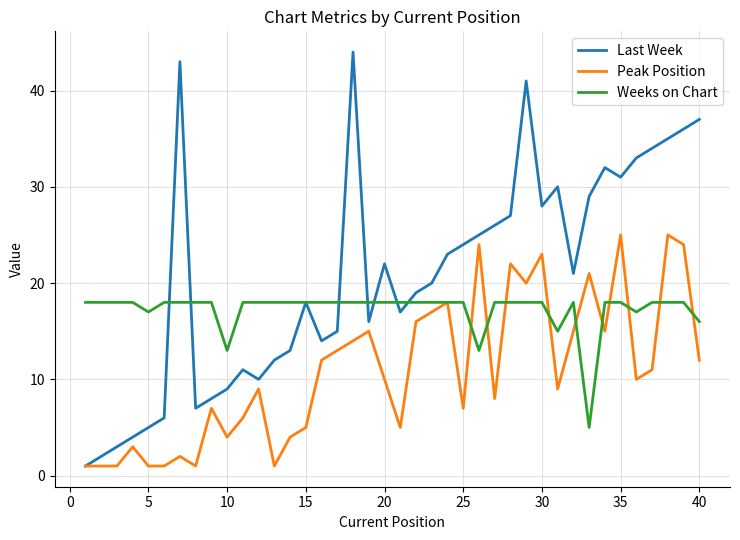

What is the maximum value shown in the chart?

44